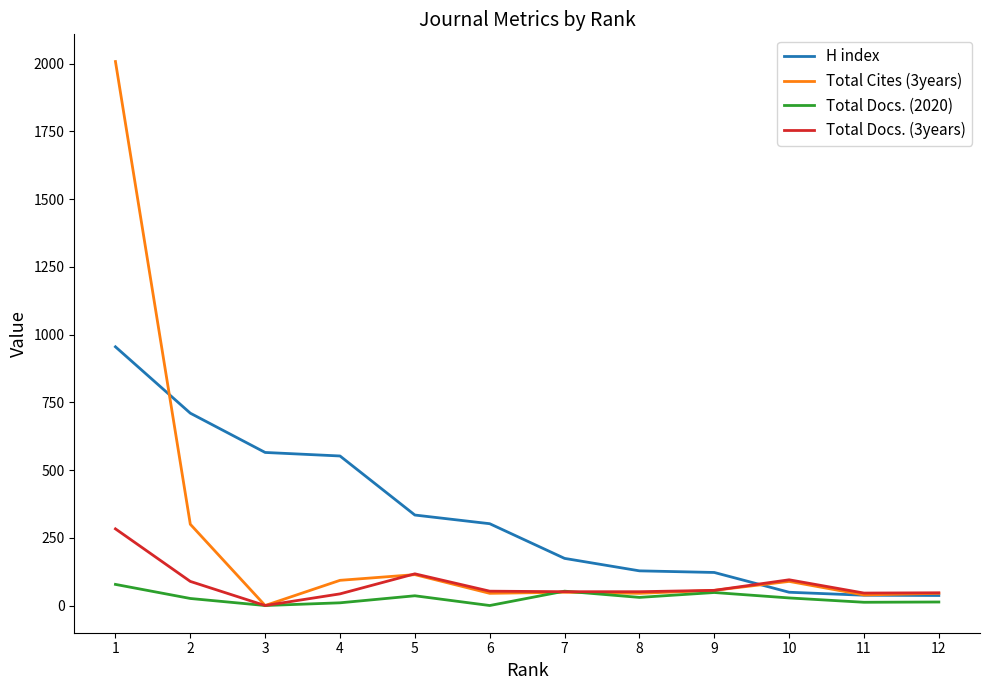

Which series changed the most between 4 and 12?

H index